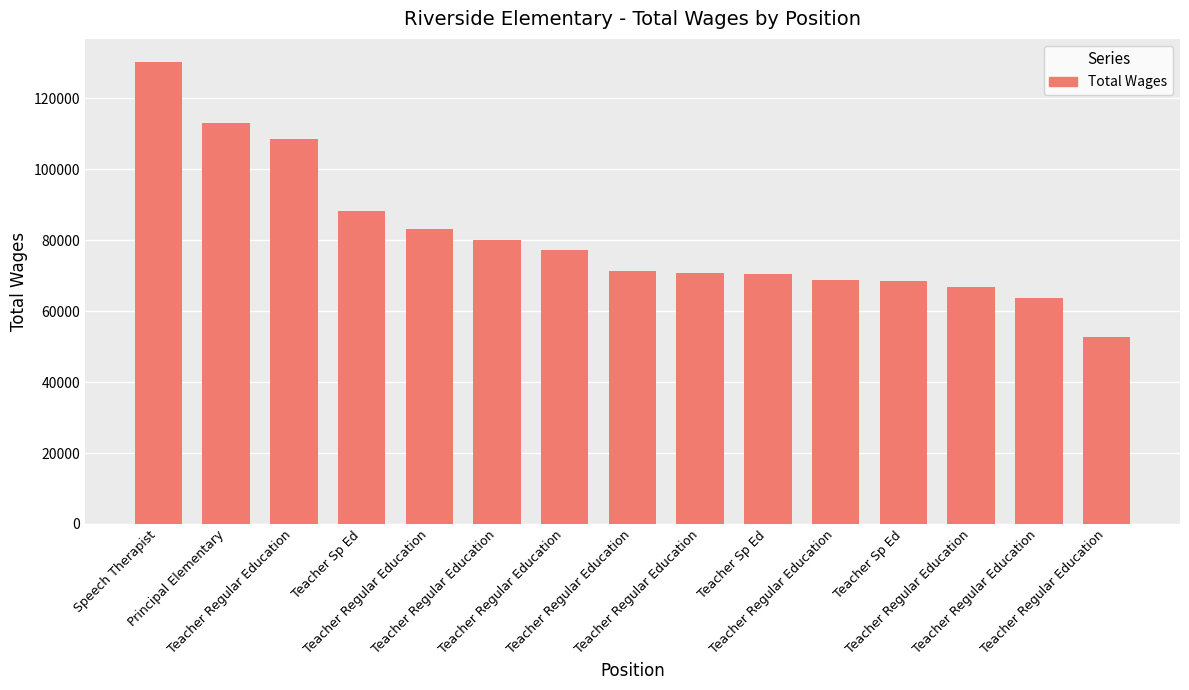

What is the minimum value shown in the chart?

52859